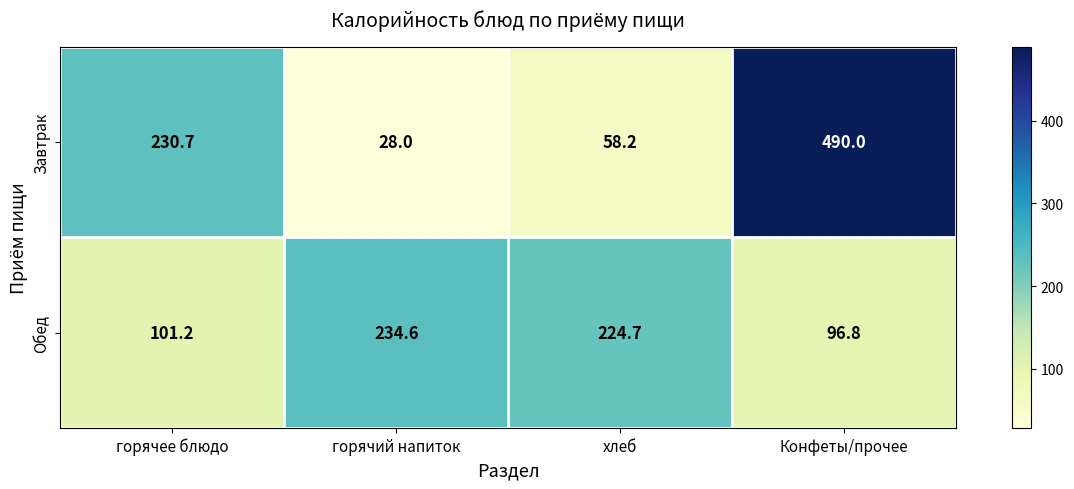

What is the difference between the maximum and second lowest values in the Обед series?

133.4